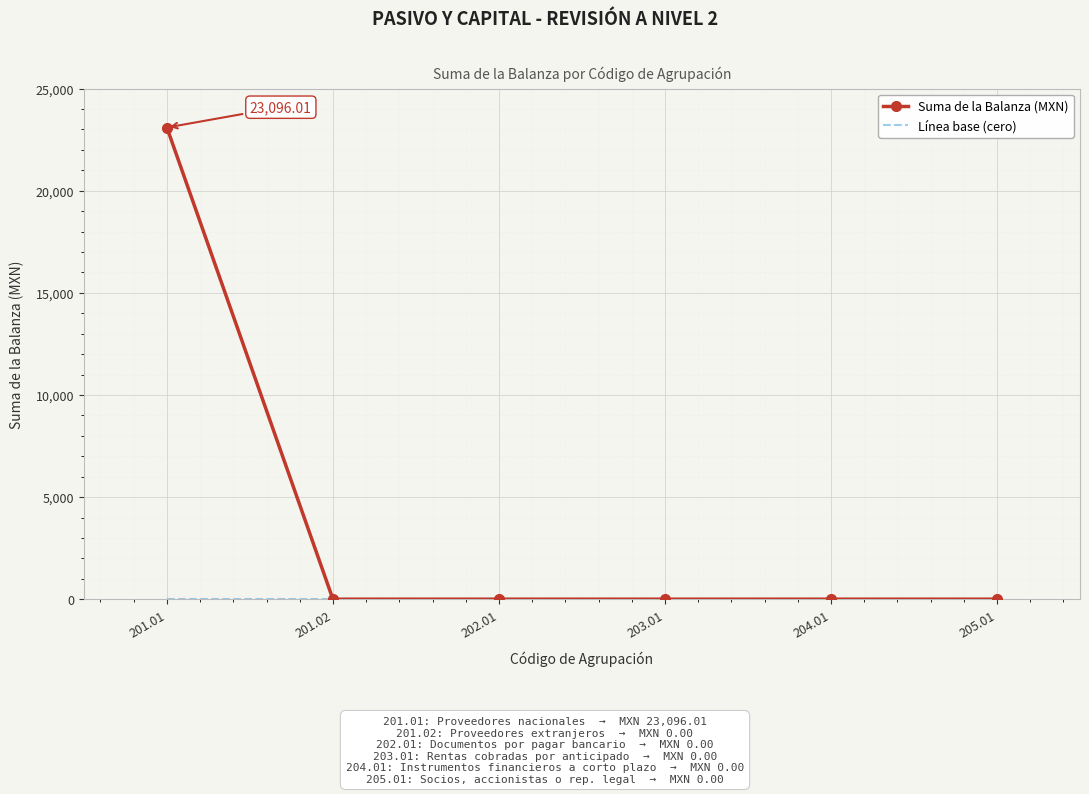

At which category is the sum across all series the highest?

201.01